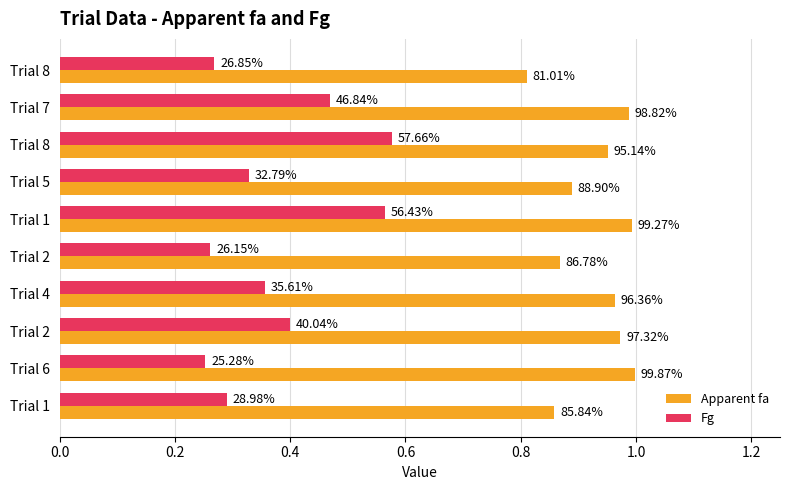

What are all the series names shown in the legend?

Apparent fa, Fg